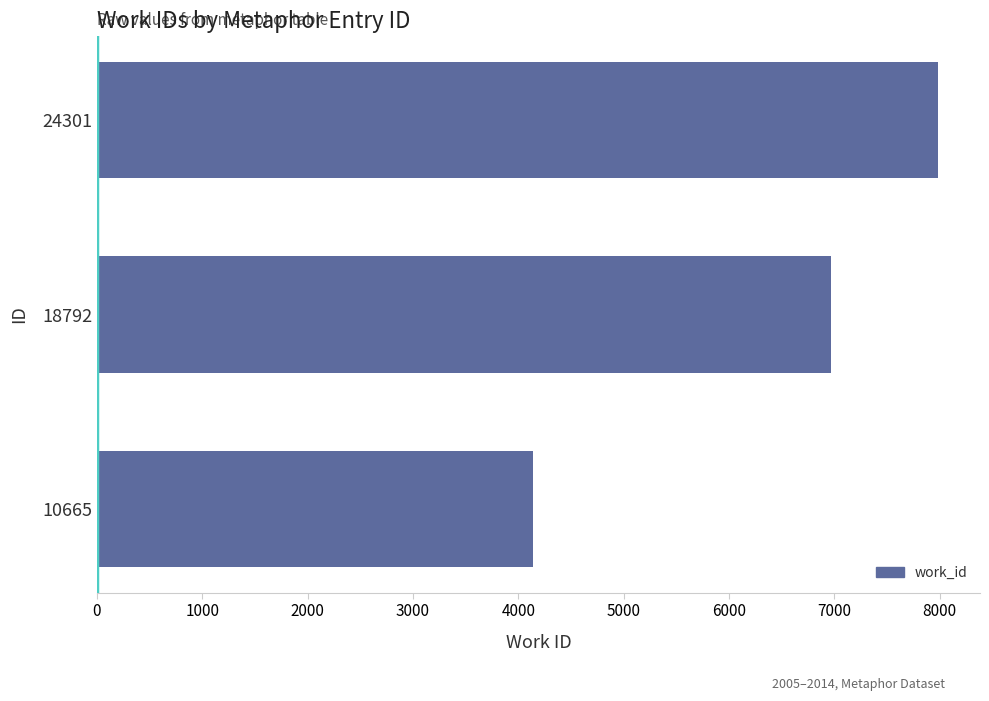

Reading bottom to top, list all the values displayed in this chart.

4141	6971	7984